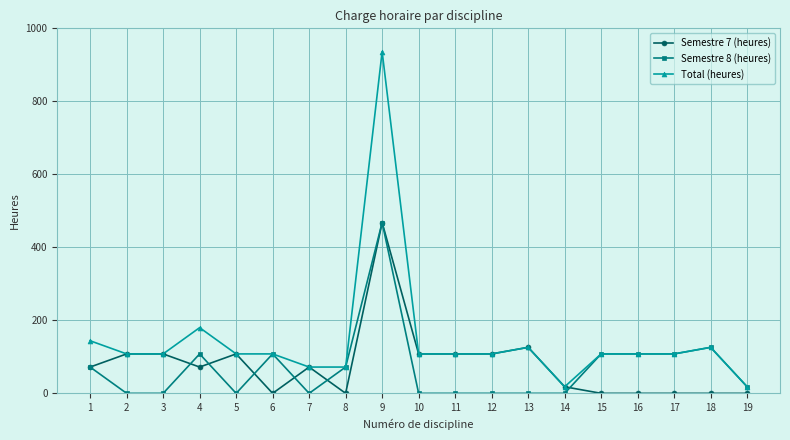

At which category does Total (heures) reach its first local peak?

4